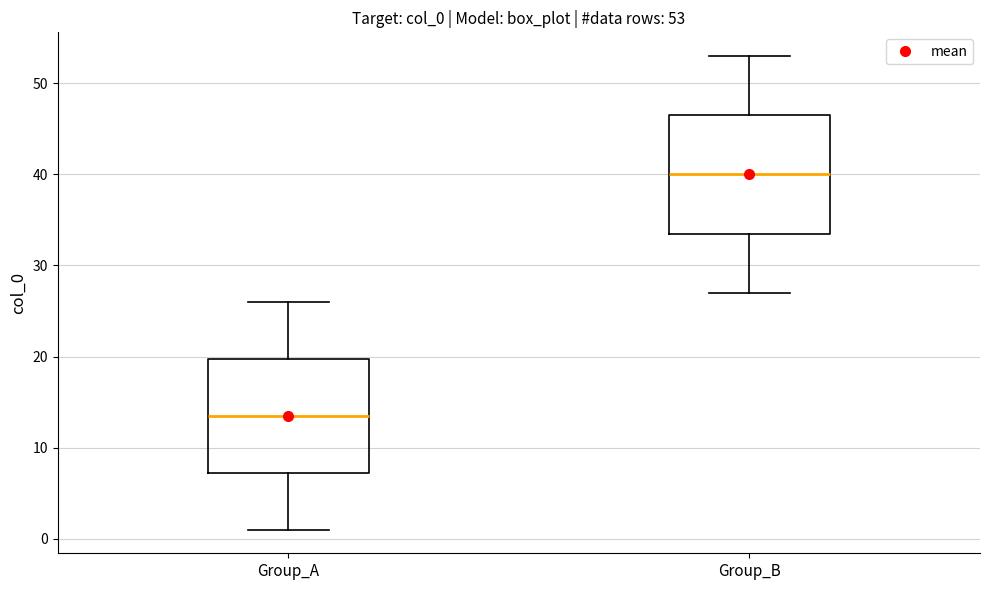

Which box's median line is the highest?

Group_B